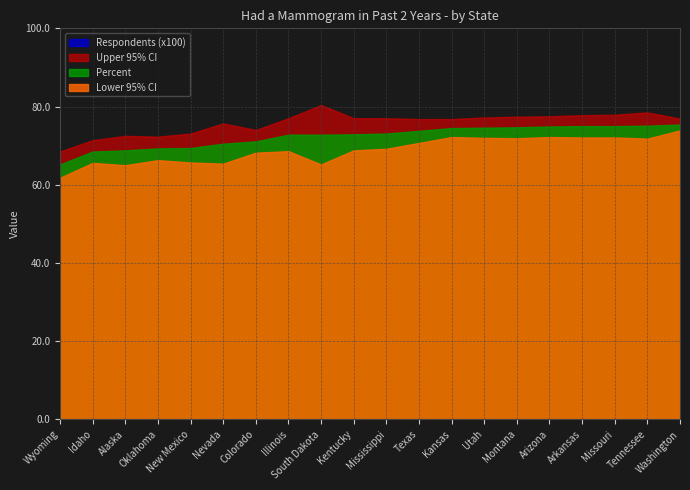

How many values in the Upper 95% CI series are below 77?

10